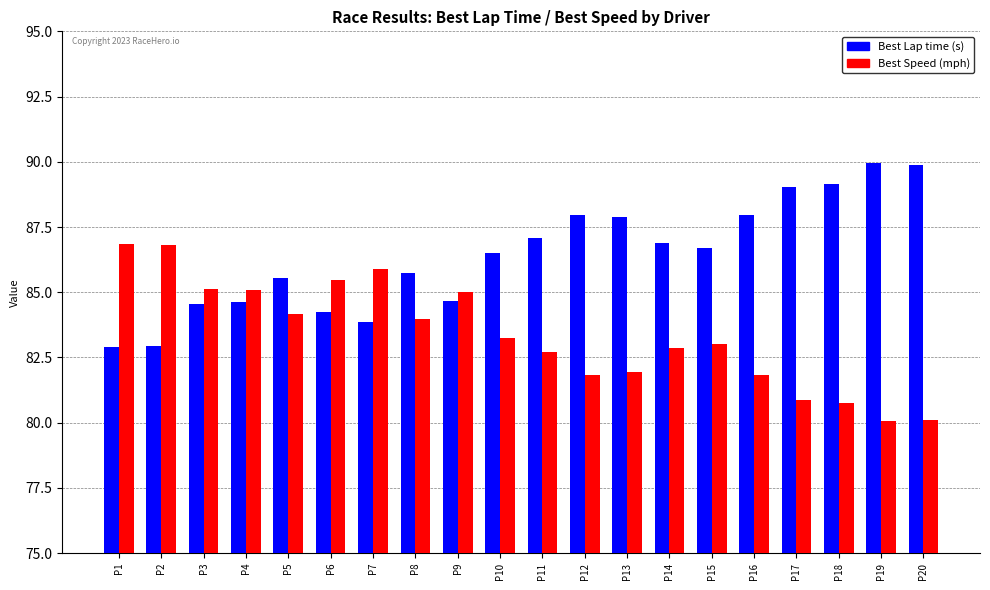

What is the minimum value shown in the chart?

80.1